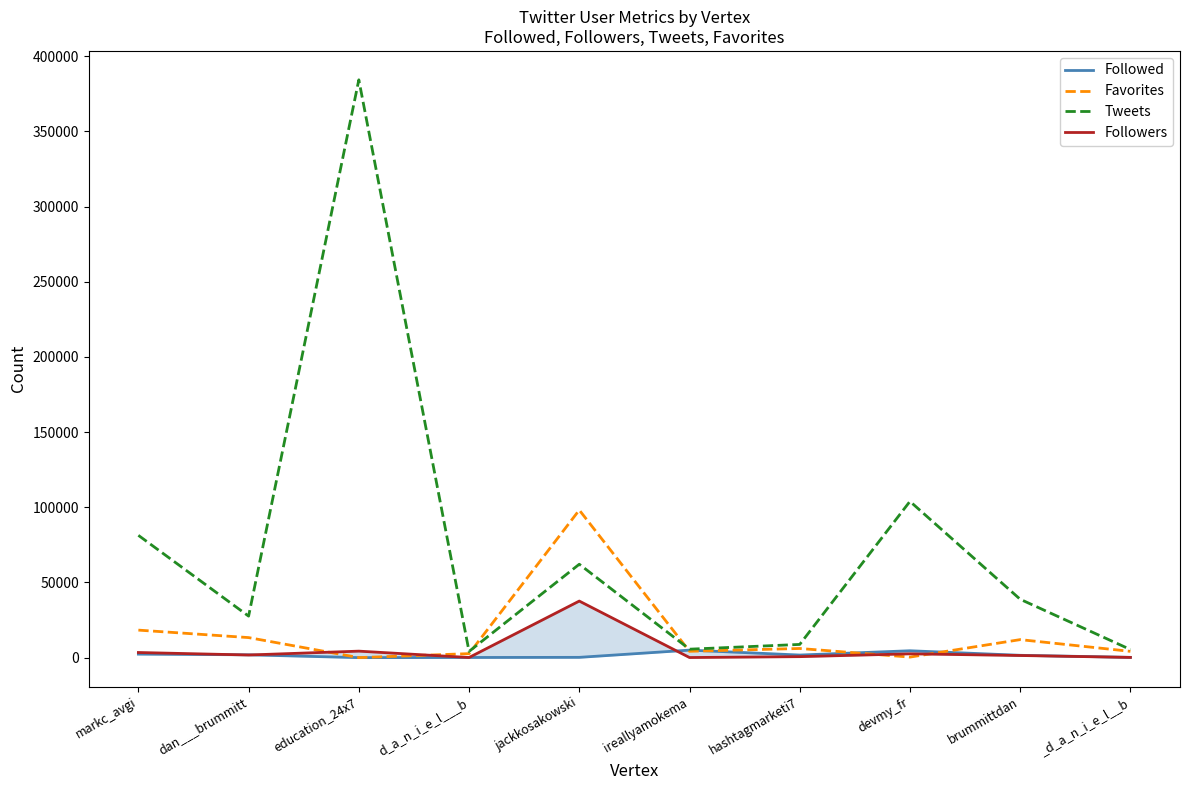

List the labels in order of Followers value, smallest first.

ireallyamokema, d_a_n_i_e_l___b, _d_a_n_i_e_l__b, hashtagmarketi7, brummittdan, dan___brummitt, devmy_fr, markc_avgi, education_24x7, jackkosakowski